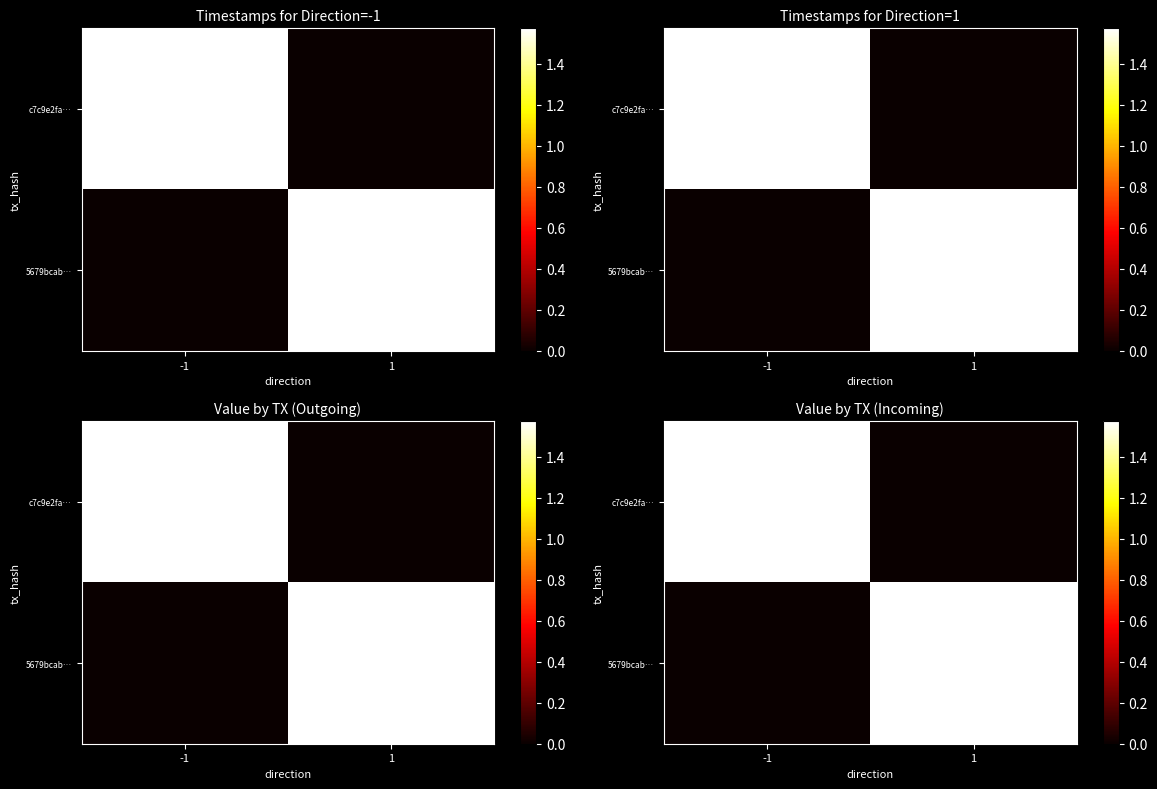

The value of 5679bcab… at -1 is -991887713. True or false?

False